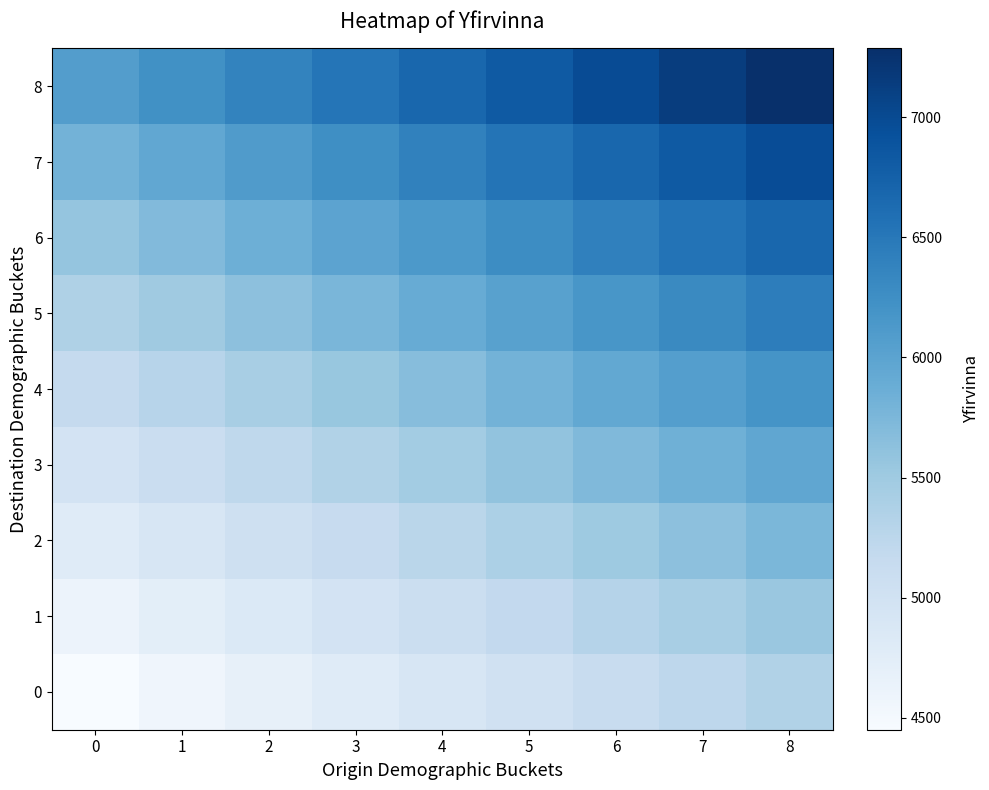

What is the total value across all series at 7?

54995.7